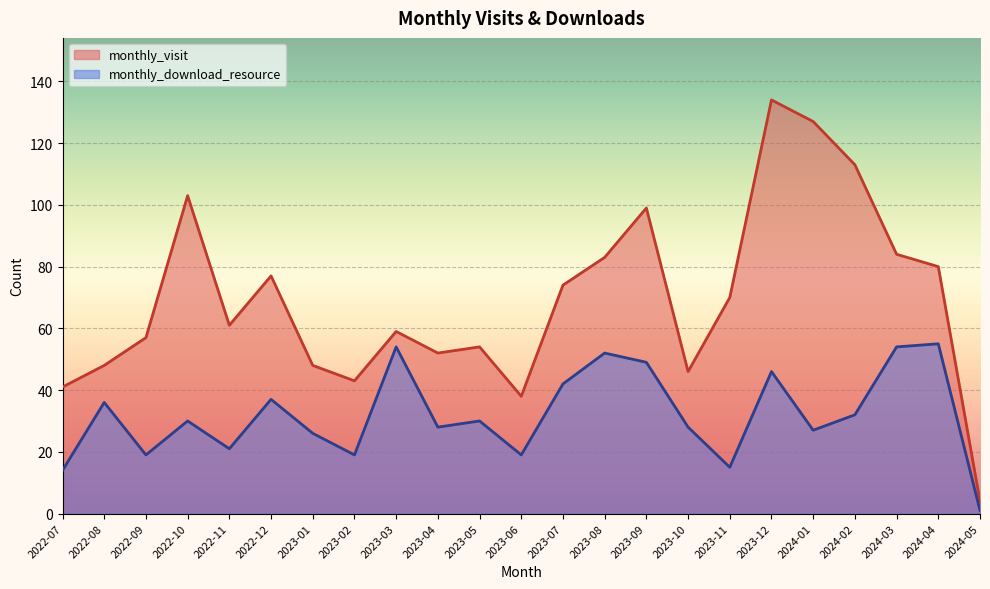

Rank the series by their maximum value, from lowest to highest.

monthly_download_resource, monthly_visit